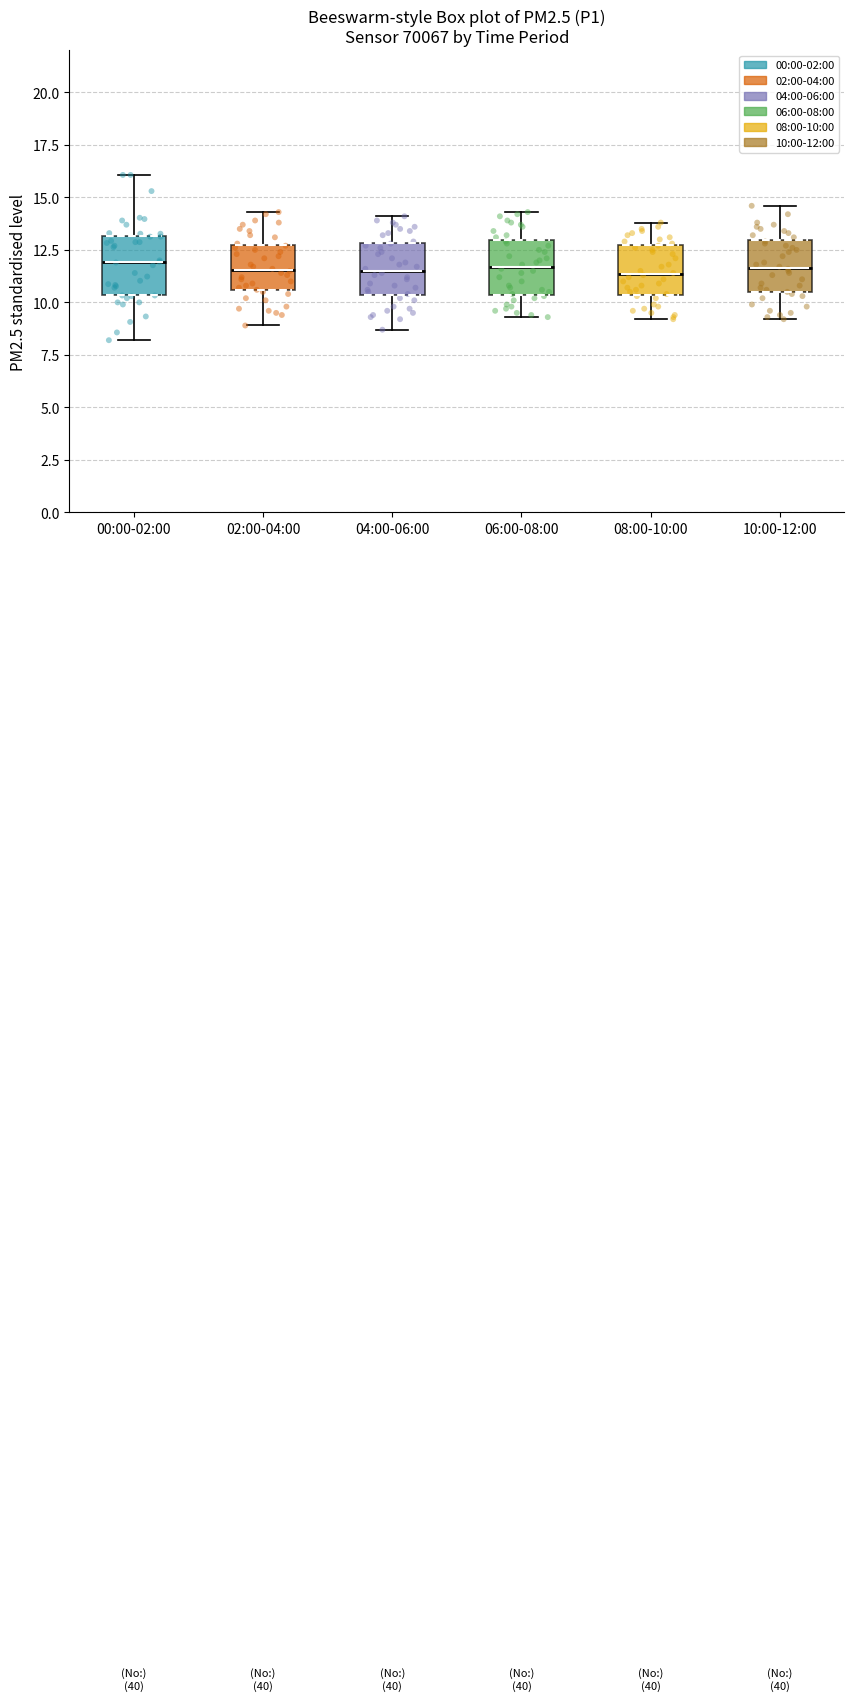

Reading left to right, transcribe this box plot: for each box, give where its median line is, the range the box spans, and where its two whiskers end, as read against the y-axis. The values are not printed on the chart, so give them approximately, as read against the axis.

00:00-02:00: median 12.0, box 10.5 to 13.0, whiskers 8.0 to 16.0
02:00-04:00: median 11.5, box 10.5 to 12.5, whiskers 9.0 to 14.5
04:00-06:00: median 11.5, box 10.5 to 13.0, whiskers 8.5 to 14.0
06:00-08:00: median 11.5, box 10.5 to 13.0, whiskers 9.5 to 14.5
08:00-10:00: median 11.5, box 10.5 to 12.5, whiskers 9.0 to 14.0
10:00-12:00: median 11.5, box 10.5 to 13.0, whiskers 9.0 to 14.5